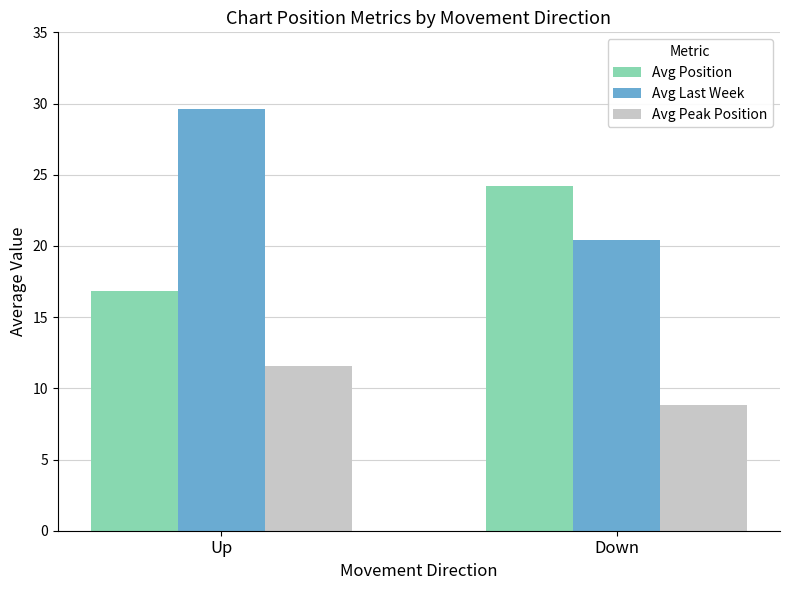

At which label does Avg Last Week reach its minimum?

Down